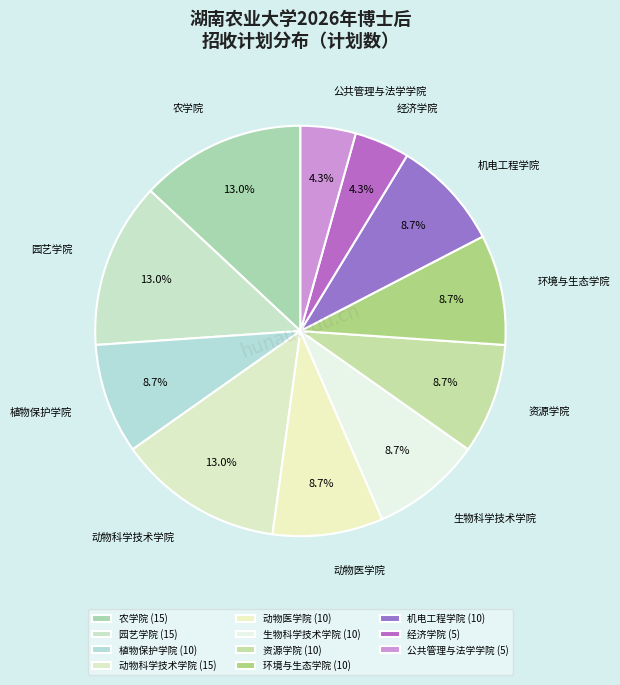

Is it true that 动物科学技术学院 is 13% of the pie?

True